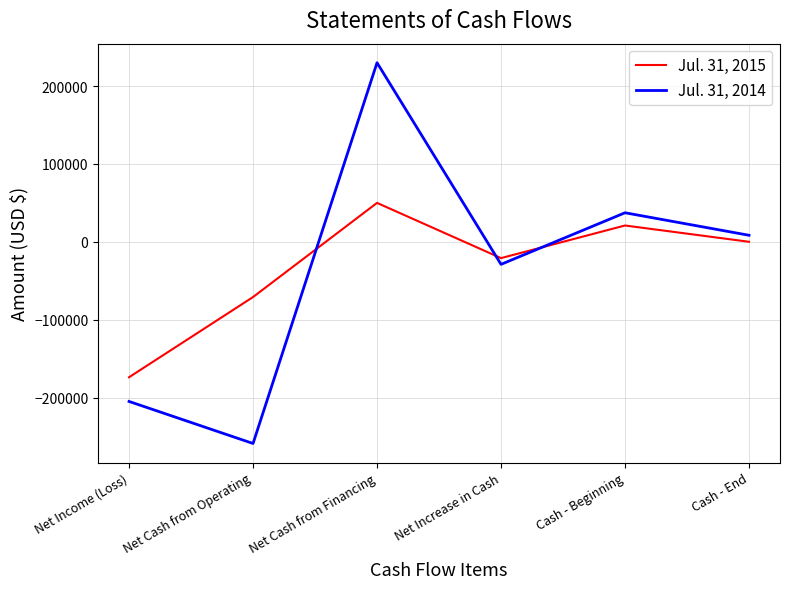

At which category does Jul. 31, 2014 reach its first local peak?

Net Cash from Financing